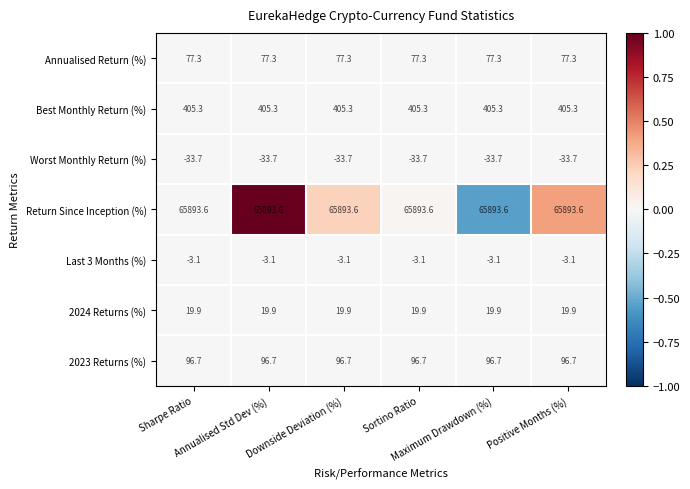

Which series has the largest total across all categories?

Return Since Inception (%)